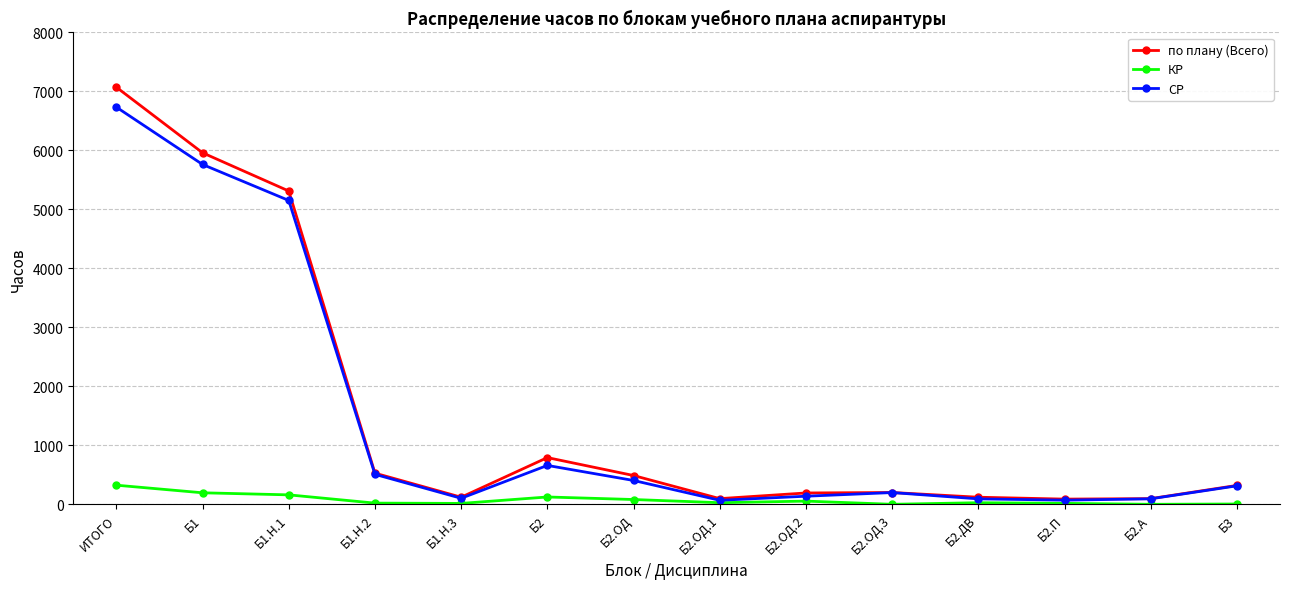

What is the maximum value shown in the chart?

7072